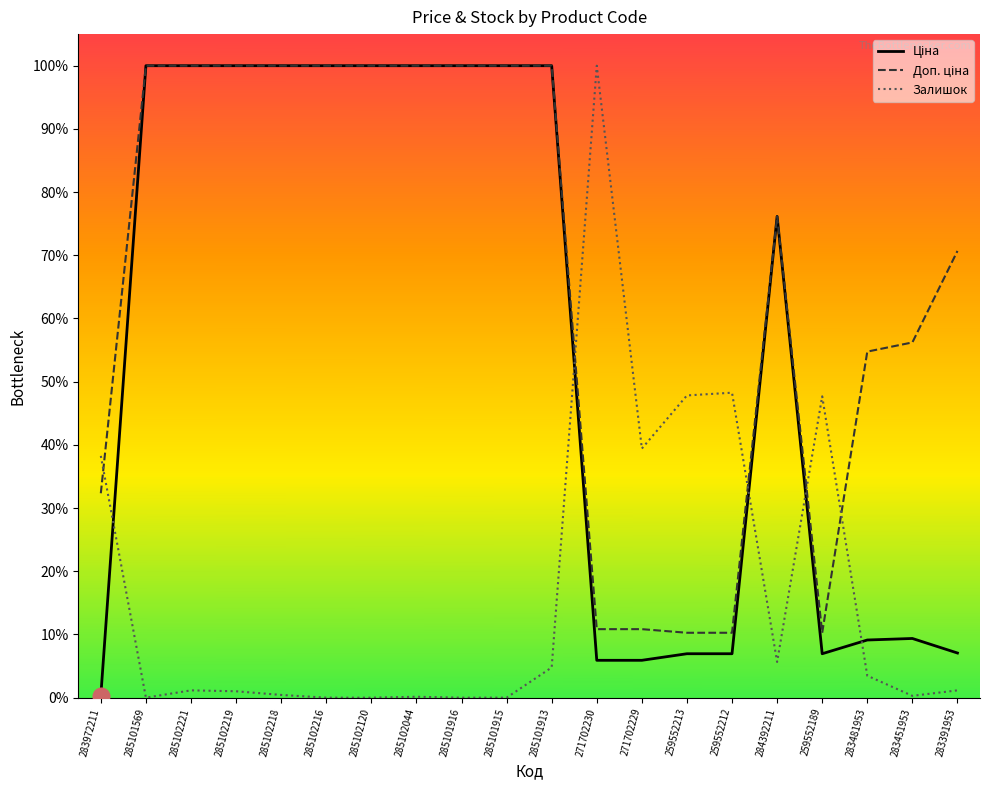

Between 285102044 and 283391953, which is larger?

285102044